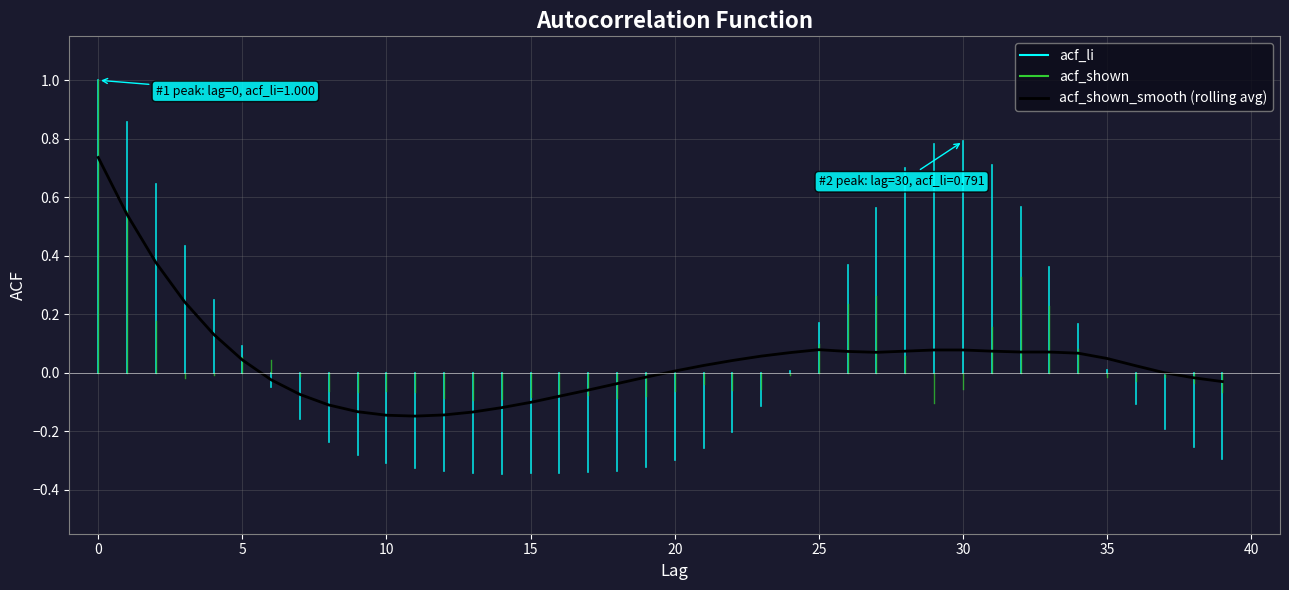

What is the difference between the maximum and minimum values?

0.9